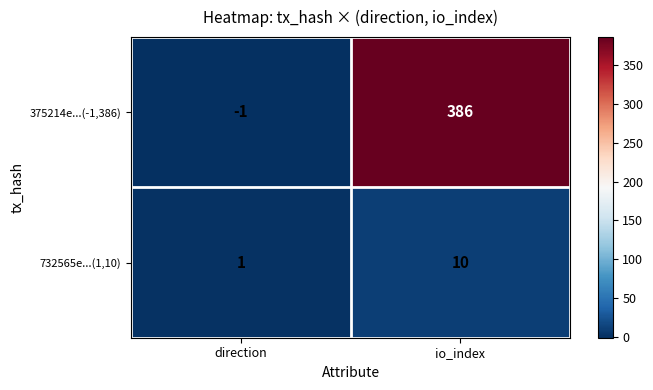

Count the number of categories in the chart.

2